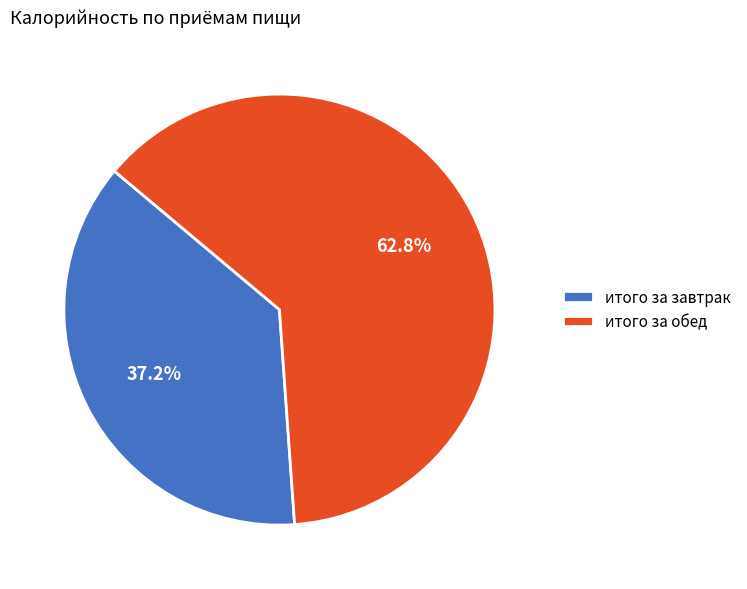

To the nearest percent, what is the difference between the итого за обед and итого за завтрак slice percentages?

26%